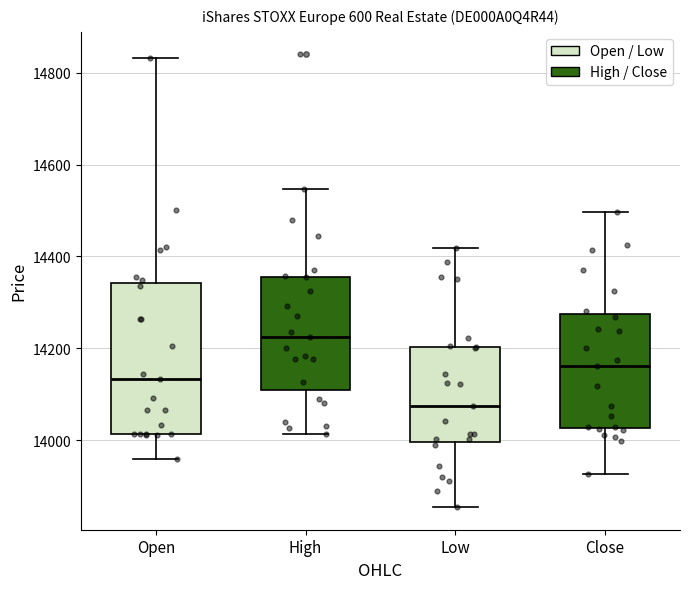

Reading left to right, read every box against the y-axis: the position of its median line, the range the box covers, and the ends of its whiskers. The values are not printed on the chart, so give them approximately, as read against the axis.

Open: median 14140, box 14020 to 14340, whiskers 13960 to 14840
High: median 14220, box 14100 to 14360, whiskers 14020 to 14540
Low: median 14080, box 14000 to 14200, whiskers 13860 to 14420
Close: median 14160, box 14020 to 14280, whiskers 13920 to 14500